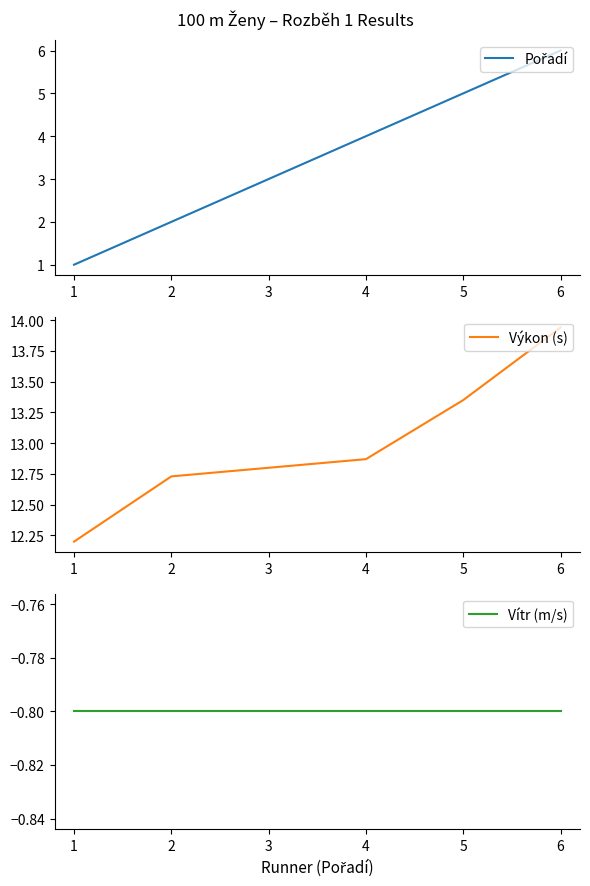

Reading left to right, extract all data points from this chart.

Pořadí: 1.0	2.0	3.0	4.0	5.0	6.0
Výkon (s): 12.2	12.7	12.8	12.9	13.3	13.9
Vítr (m/s): -0.8	-0.8	-0.8	-0.8	-0.8	-0.8